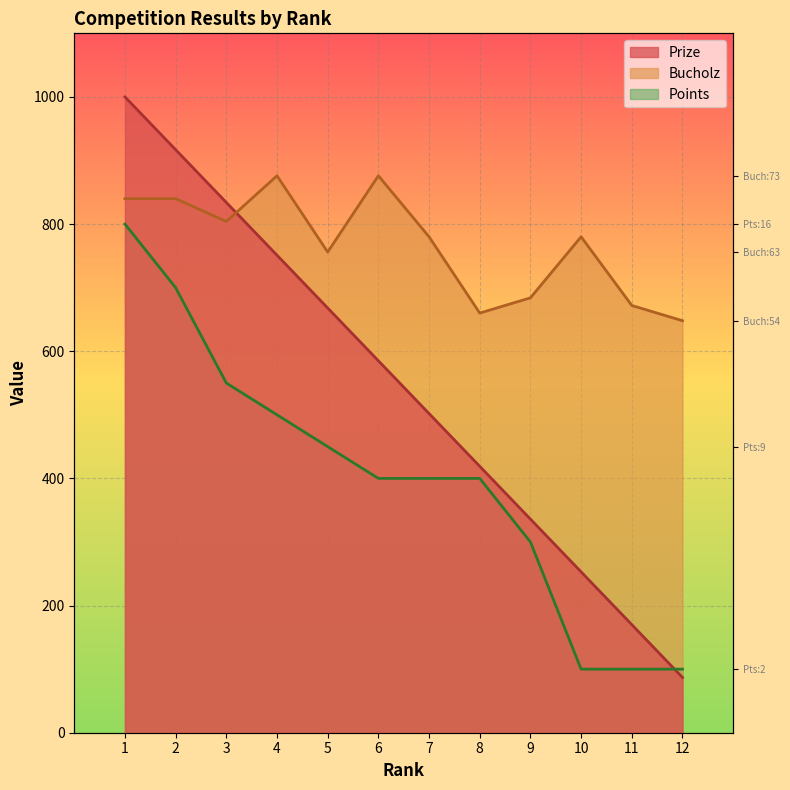

How many data points in Bucholz are above 780?

5